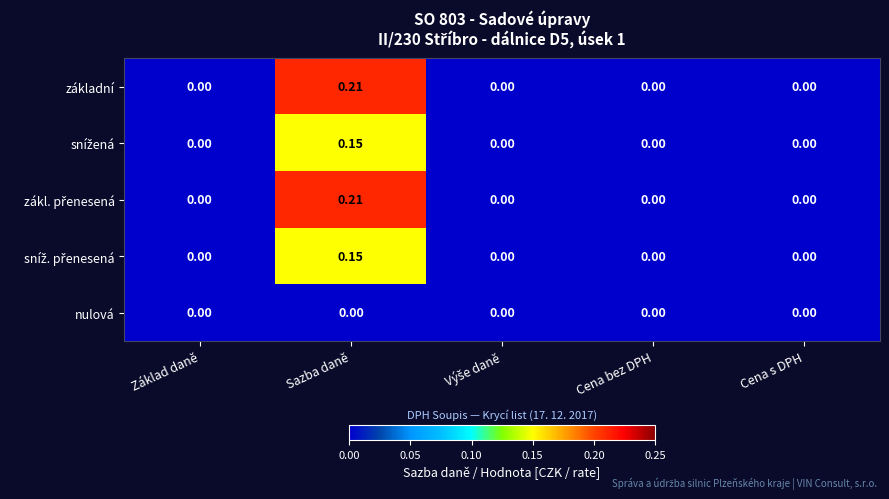

Which category has the highest value in the základní series?

Sazba daně